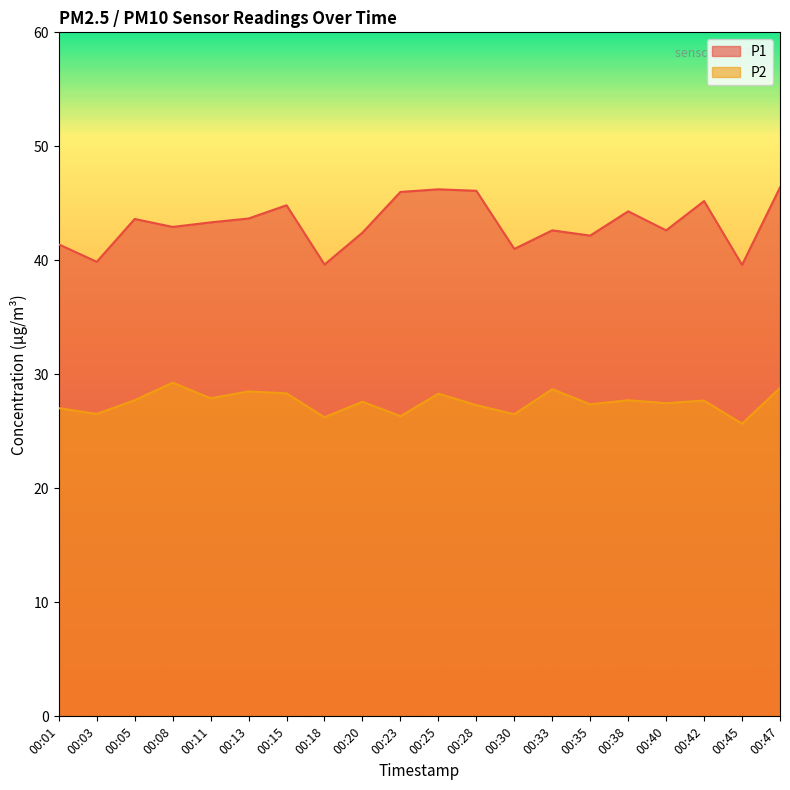

List the labels in order of P1 value, smallest first.

00:45, 00:18, 00:03, 00:30, 00:01, 00:35, 00:20, 00:33, 00:40, 00:08, 00:11, 00:05, 00:13, 00:38, 00:15, 00:42, 00:23, 00:28, 00:25, 00:47